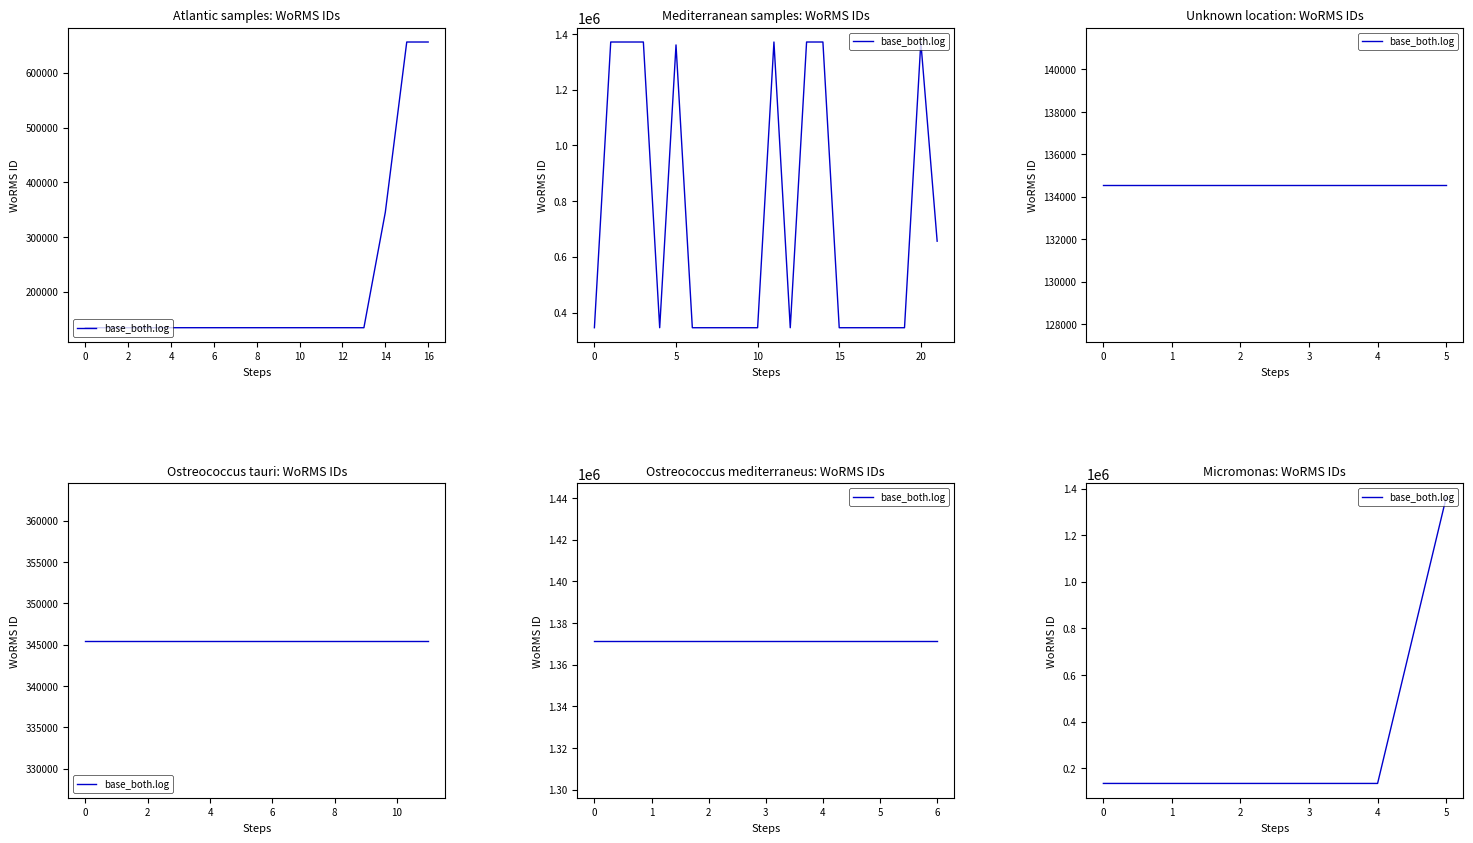

Does the chart have visible grid lines?

No